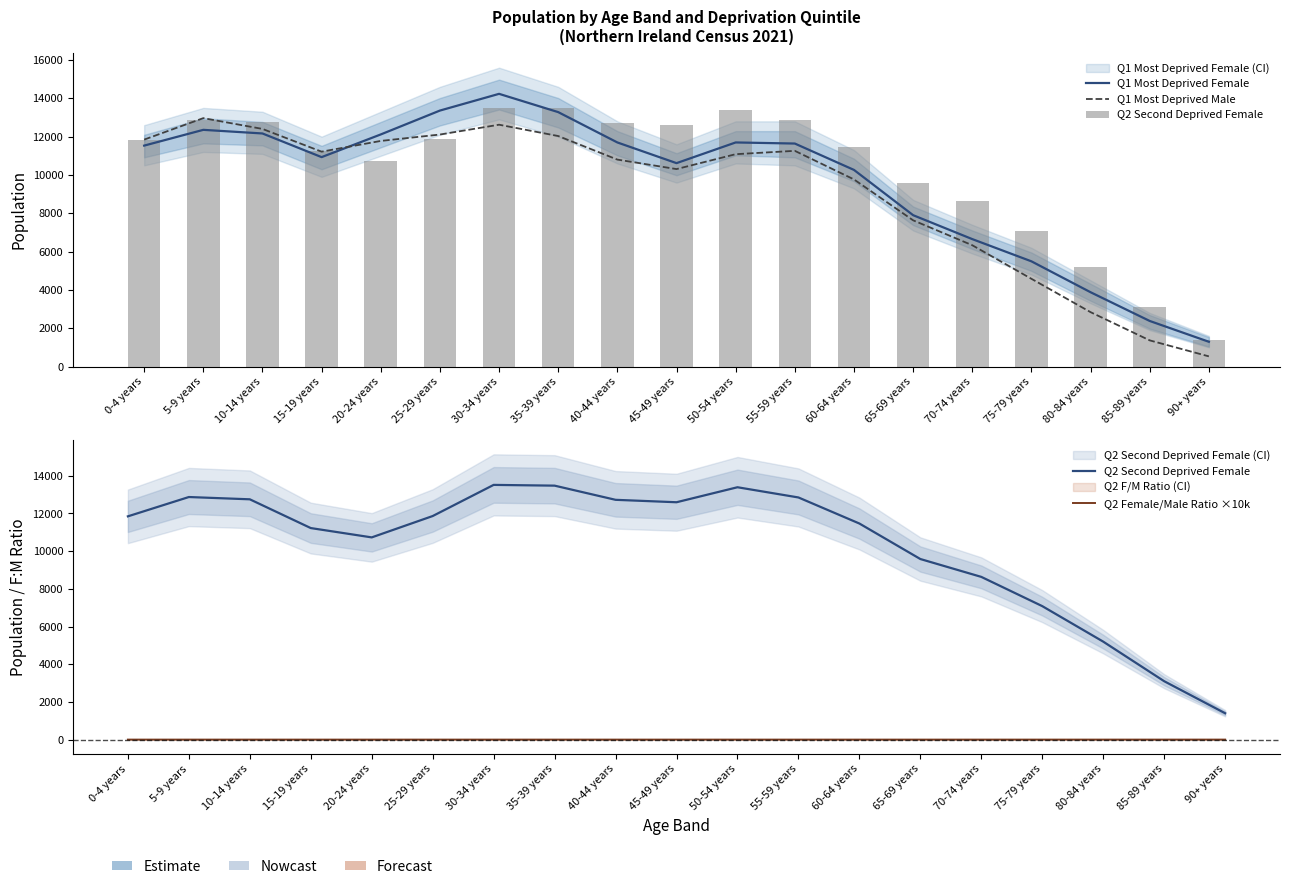

What is the minimum value for Q2 Second Deprived Female?

1400.0